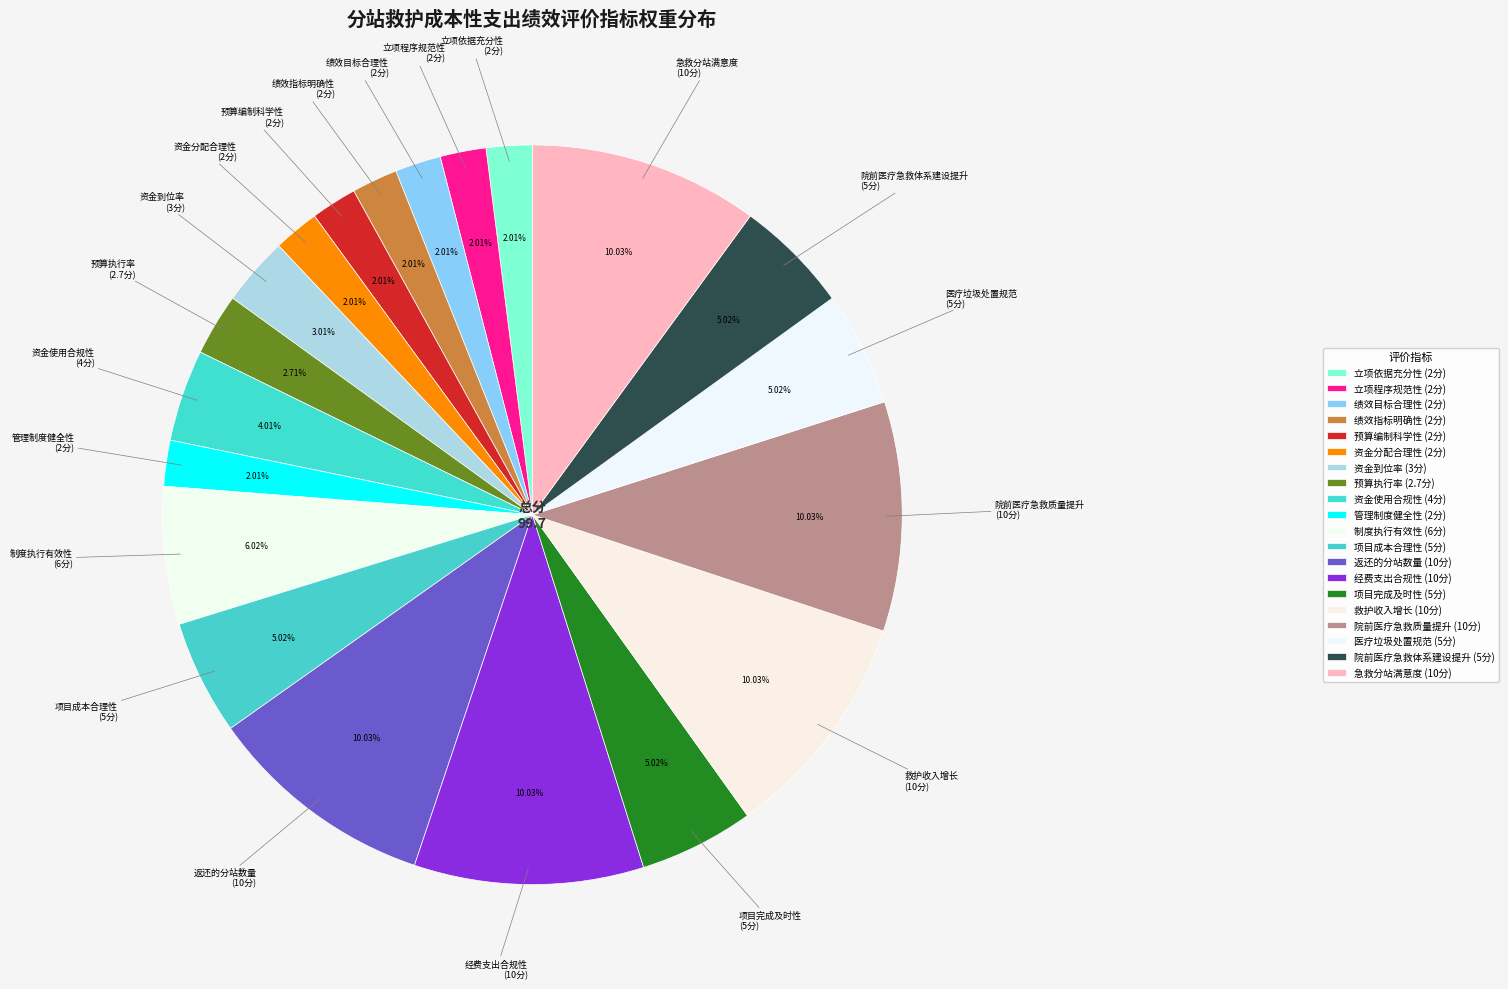

Count the number of slices in the pie.

20